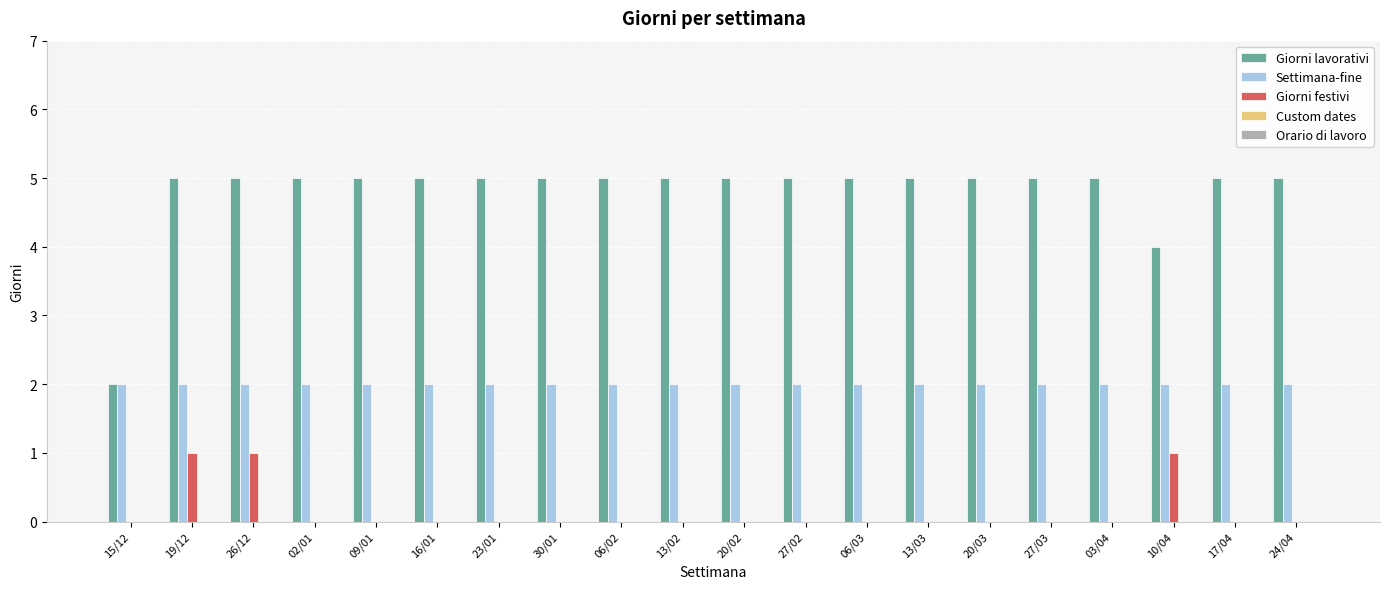

How many Giorni lavorativi values are between 5 and 6?

18